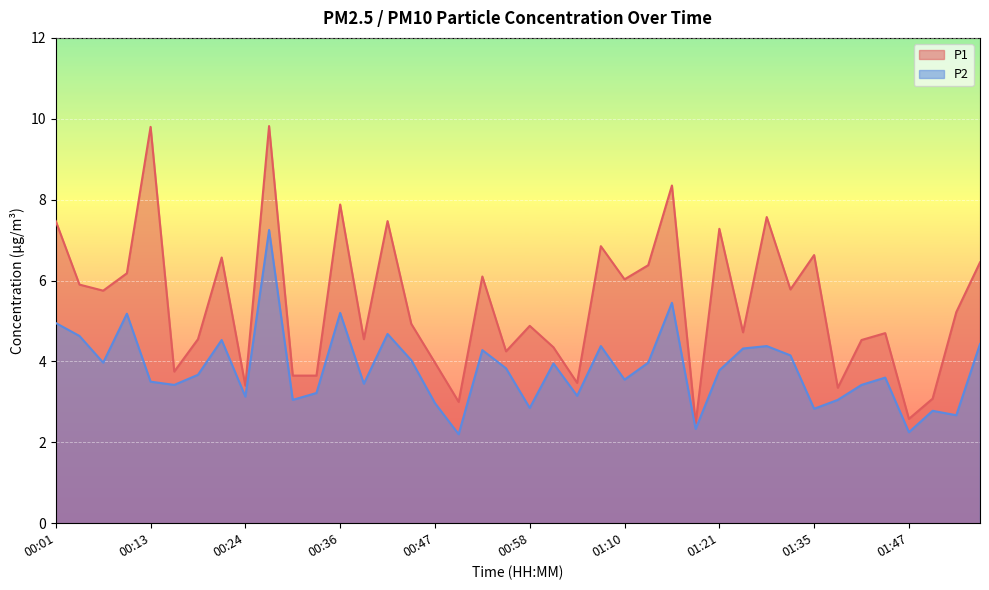

What position from the left is 00:16?

6